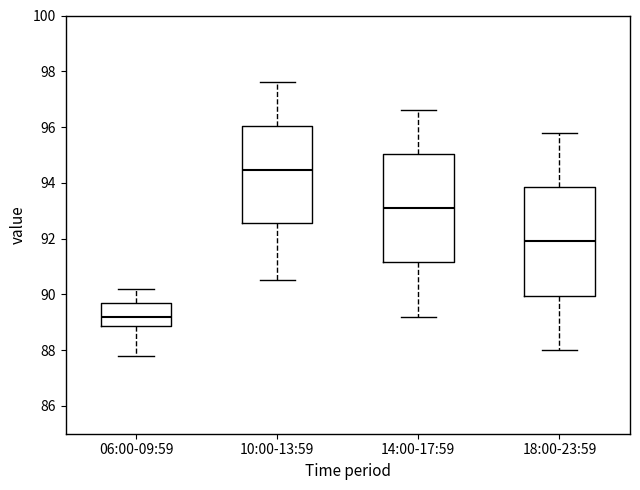

Reading left to right, transcribe this box plot: for each box, give where its median line is, the range the box spans, and where its two whiskers end, as read against the y-axis. The values are not printed on the chart, so give them approximately, as read against the axis.

06:00-09:59: median 89.2, box 88.8 to 89.8, whiskers 87.8 to 90.2
10:00-13:59: median 94.4, box 92.6 to 96.0, whiskers 90.6 to 97.6
14:00-17:59: median 93.2, box 91.2 to 95.0, whiskers 89.2 to 96.6
18:00-23:59: median 92.0, box 90.0 to 93.8, whiskers 88.0 to 95.8